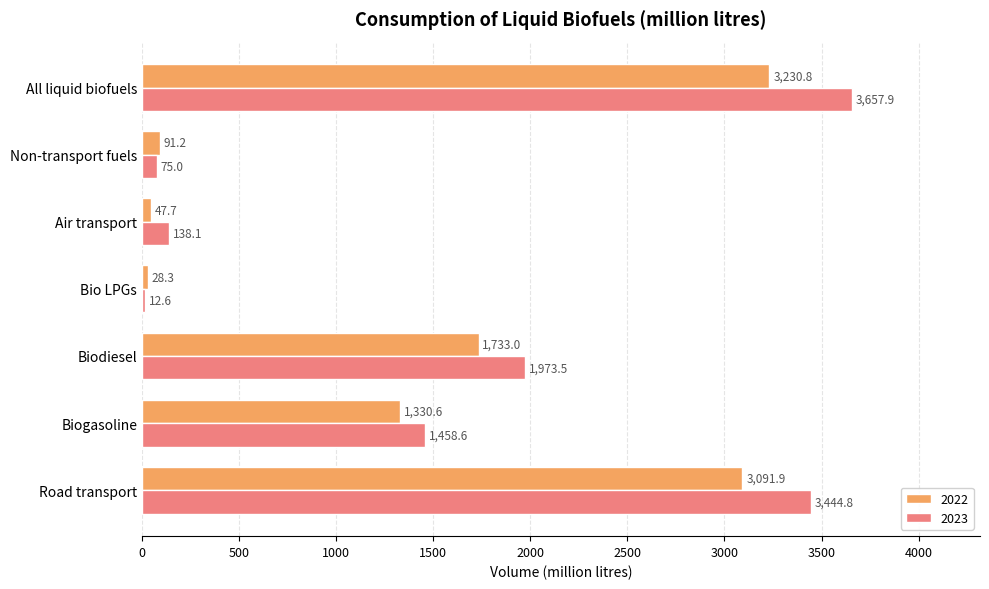

Is it true that 2022 equals 541.3 at Biogasoline?

False